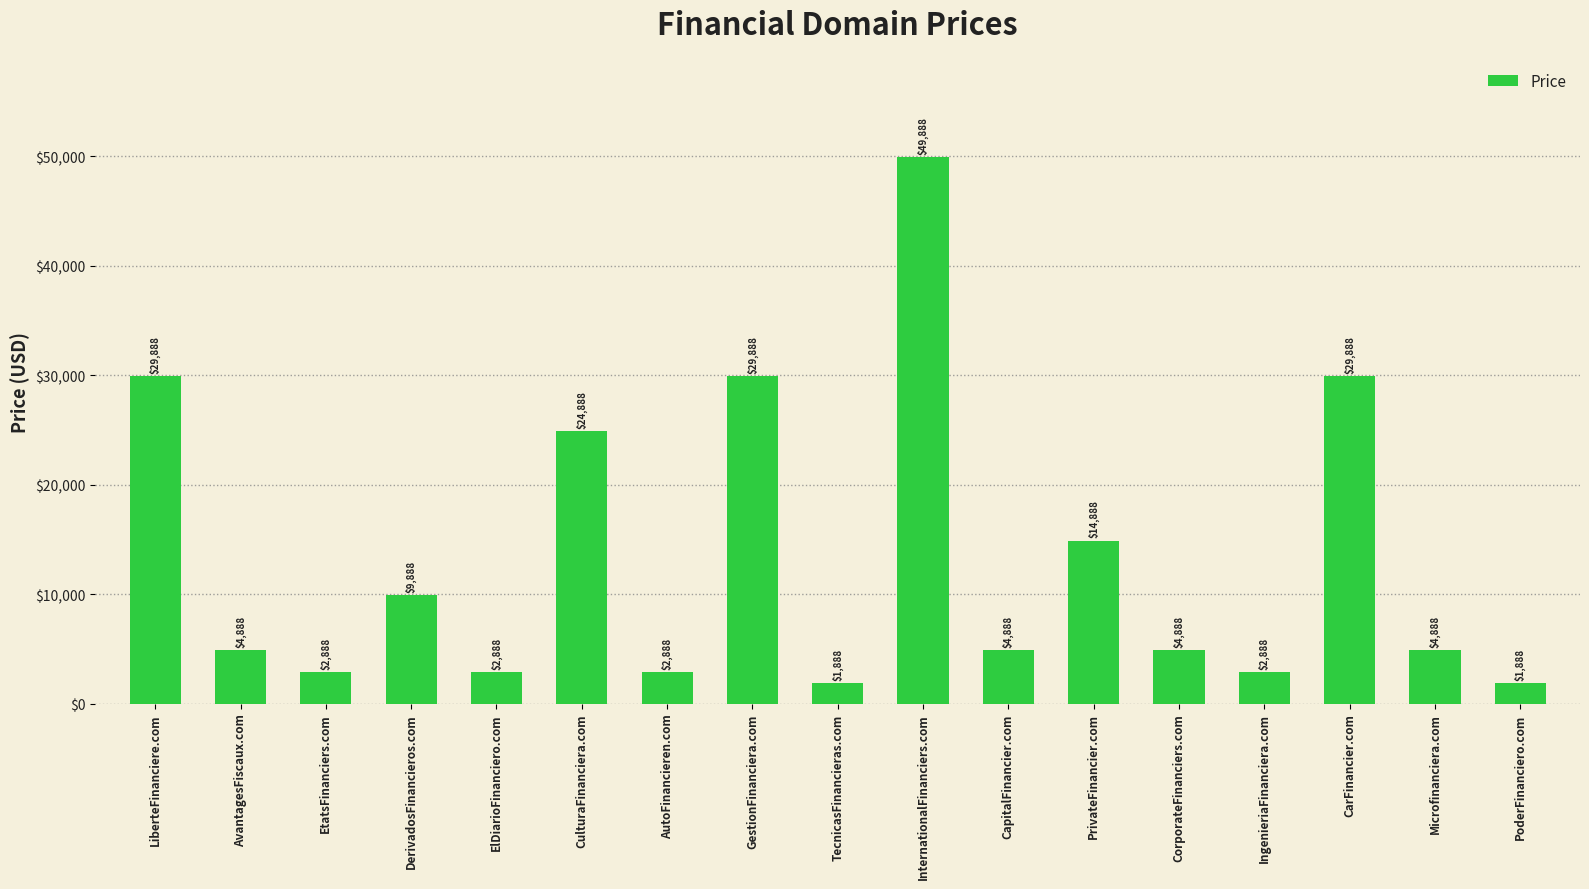

How many values are below 4888?

6